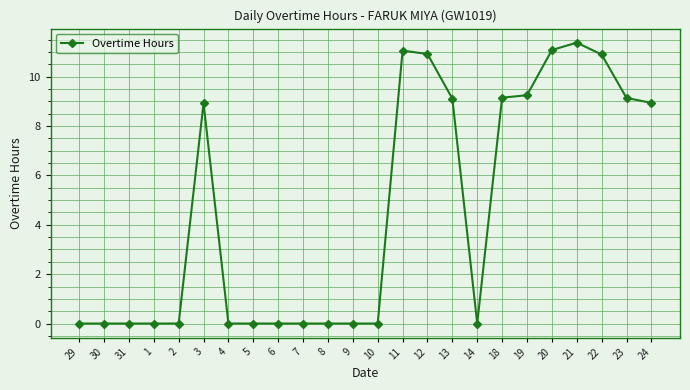

Approximately how many times larger is the value at 21 compared to 11?

1.0